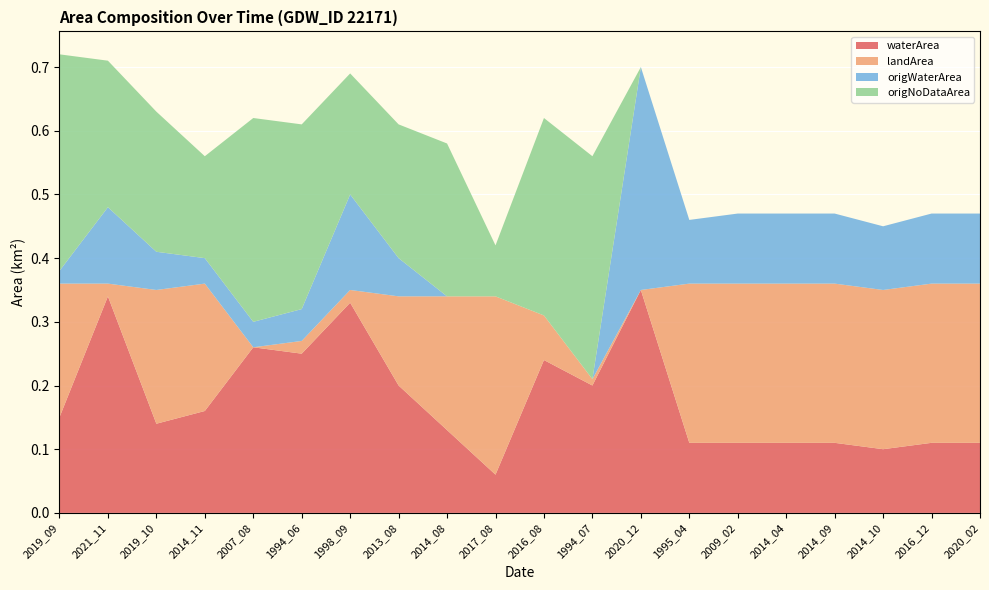

Reading left to right, extract all data points from this chart.

waterArea: 2019_09=0.1	2021_11=0.3	2019_10=0.1	2014_11=0.2	2007_08=0.3	1994_06=0.2	1998_09=0.3	2013_08=0.2	2014_08=0.1	2017_08=0.1	2016_08=0.2	1994_07=0.2	2020_12=0.3	1995_04=0.1	2009_02=0.1	2014_04=0.1	2014_09=0.1	2014_10=0.1	2016_12=0.1	2020_02=0.1
landArea: 2019_09=0.2	2021_11=0.0	2019_10=0.2	2014_11=0.2	2007_08=0.0	1994_06=0.0	1998_09=0.0	2013_08=0.1	2014_08=0.2	2017_08=0.3	2016_08=0.1	1994_07=0.0	2020_12=0.0	1995_04=0.2	2009_02=0.2	2014_04=0.2	2014_09=0.2	2014_10=0.2	2016_12=0.2	2020_02=0.2
origWaterArea: 2019_09=0.0	2021_11=0.1	2019_10=0.1	2014_11=0.0	2007_08=0.0	1994_06=0.1	1998_09=0.1	2013_08=0.1	2014_08=0.0	2017_08=0.0	2016_08=0.0	1994_07=0.0	2020_12=0.3	1995_04=0.1	2009_02=0.1	2014_04=0.1	2014_09=0.1	2014_10=0.1	2016_12=0.1	2020_02=0.1
origNoDataArea: 2019_09=0.3	2021_11=0.2	2019_10=0.2	2014_11=0.2	2007_08=0.3	1994_06=0.3	1998_09=0.2	2013_08=0.2	2014_08=0.2	2017_08=0.1	2016_08=0.3	1994_07=0.3	2020_12=0.0	1995_04=0.0	2009_02=0.0	2014_04=0.0	2014_09=0.0	2014_10=0.0	2016_12=0.0	2020_02=0.0